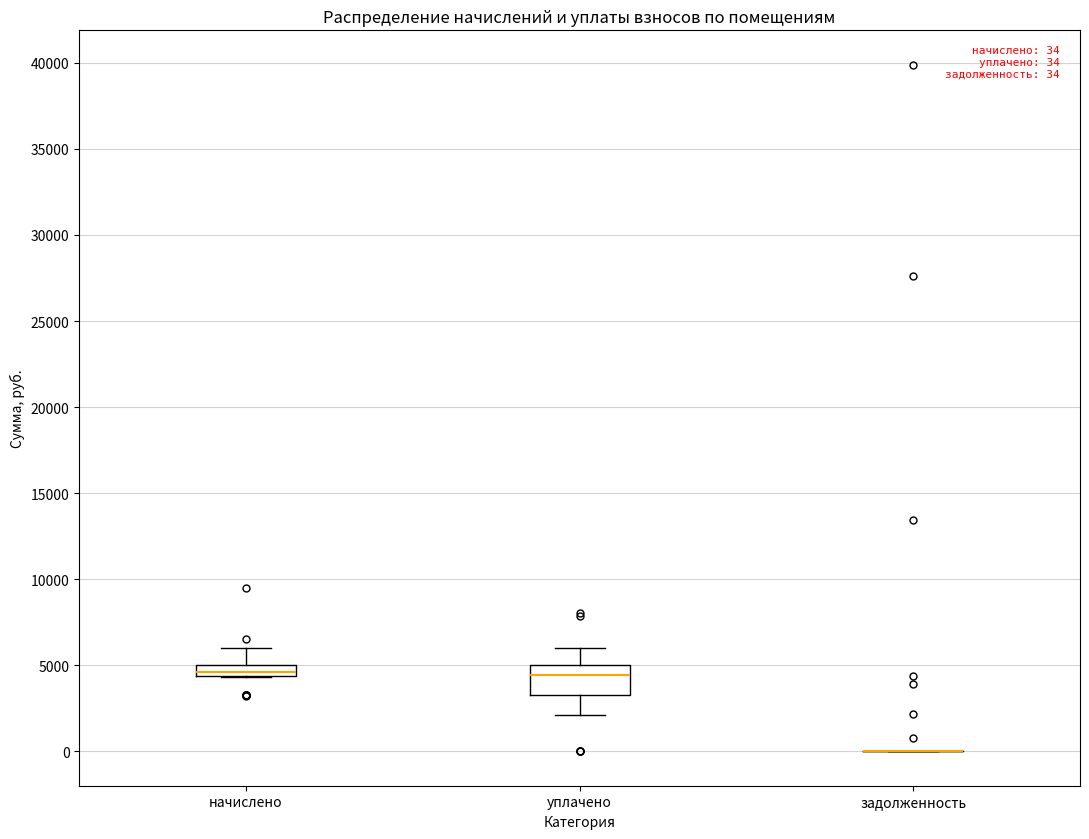

Which box is the tallest, from its lower edge to its upper edge?

уплачено